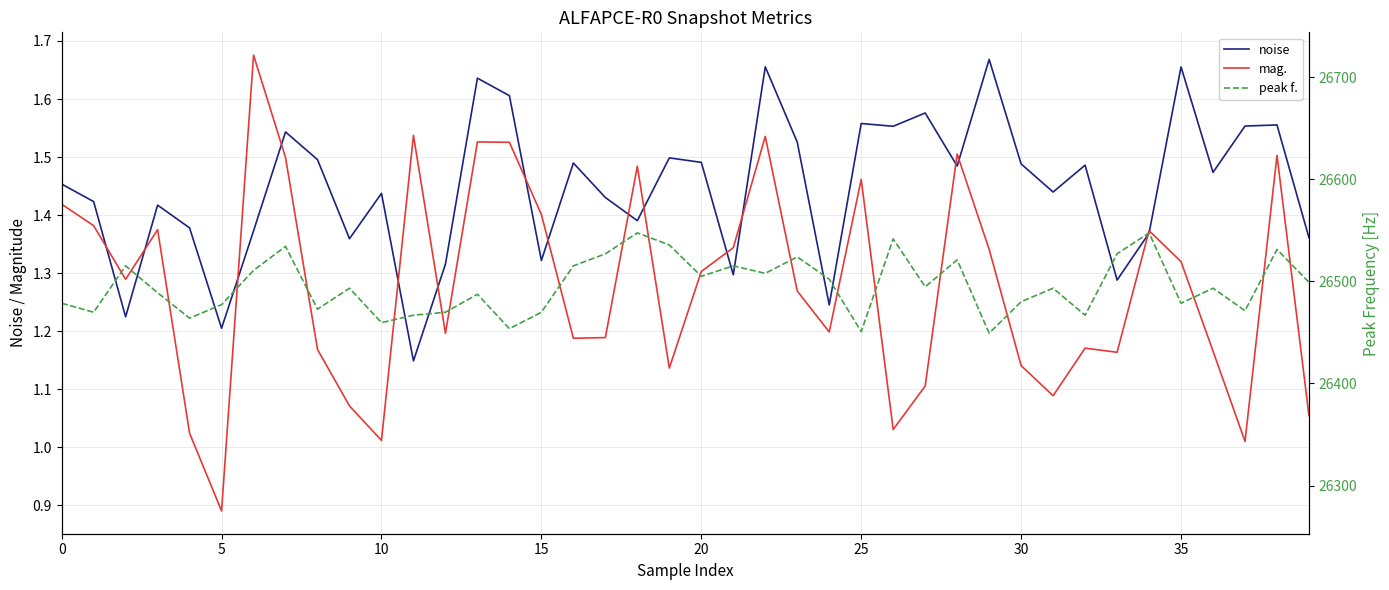

True or false: mag. and peak f. intersect in this chart.

False